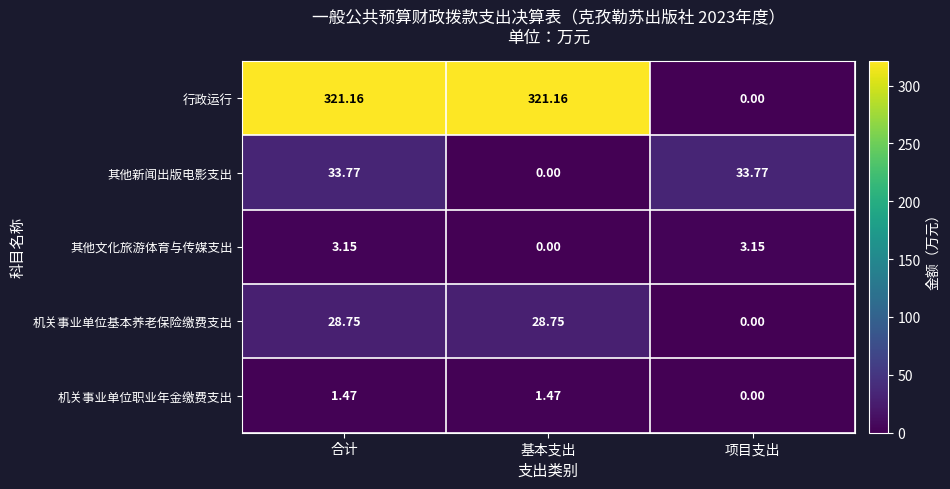

How many distinct data groups are displayed?

5